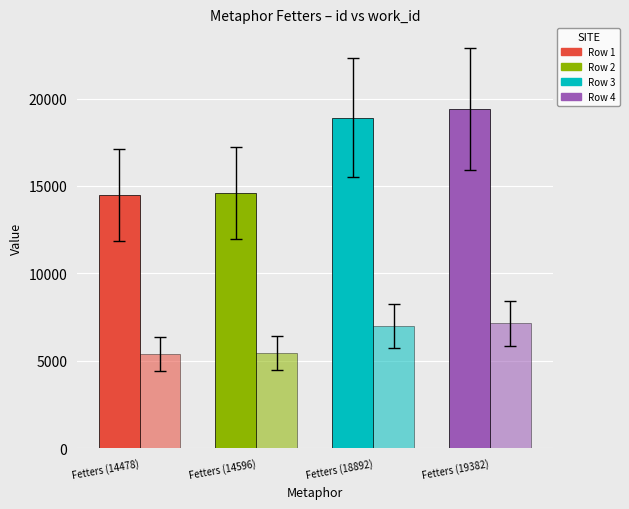

How many groups of bars are there?

4